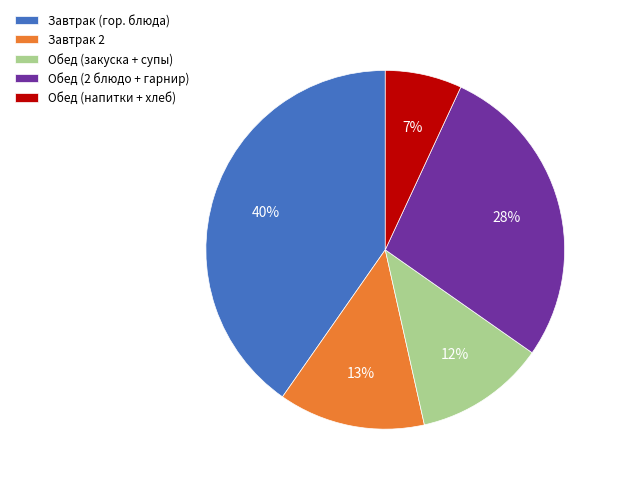

Is it true that Обед (напитки + хлеб) is 1% of the pie?

False